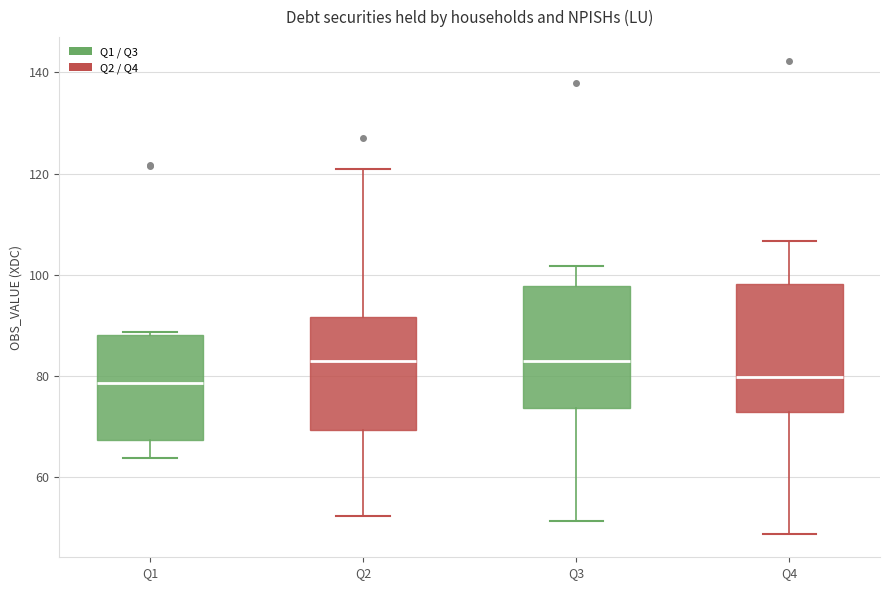

Reading left to right, read every box against the y-axis: the position of its median line, the range the box covers, and the ends of its whiskers. The values are not printed on the chart, so give them approximately, as read against the axis.

Q1: median 78, box 68 to 88, whiskers 64 to 88
Q2: median 82, box 70 to 92, whiskers 52 to 120
Q3: median 82, box 74 to 98, whiskers 52 to 102
Q4: median 80, box 72 to 98, whiskers 48 to 106